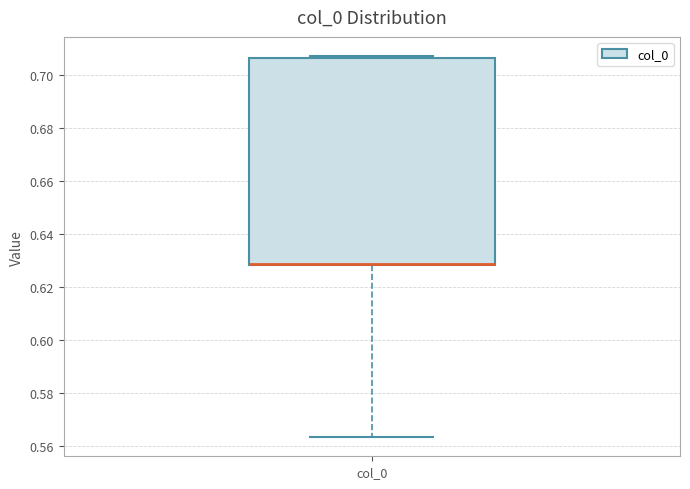

Transcribe this box plot: give where the median line is, the range the box spans, and where the two whiskers end, as read against the y-axis. The values are not printed on the chart, so give them approximately, as read against the axis.

median 0.628 (drawn on the box's lower edge), box 0.628 to 0.706, whiskers 0.564 to 0.708